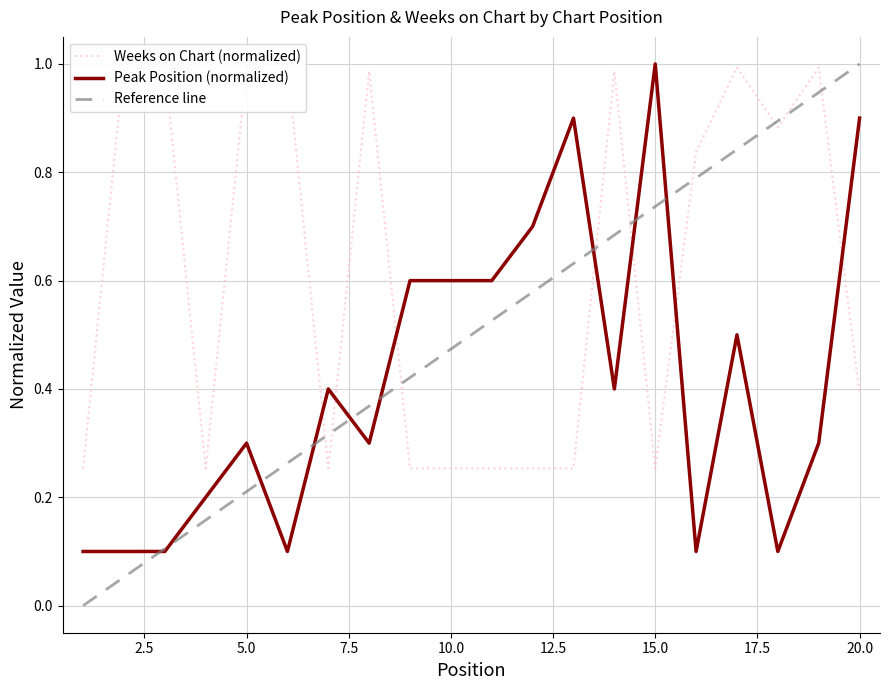

The value of Peak Position at 5 is 0.3. True or false?

True